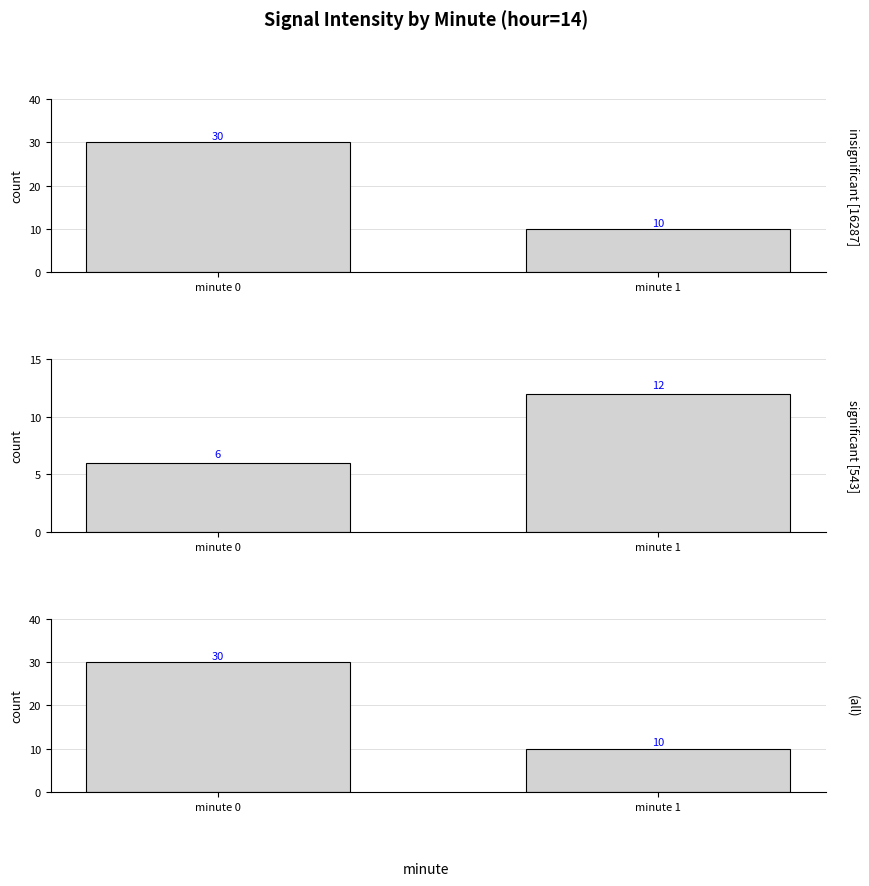

Reading left to right, list all the values displayed in this chart.

insignificant [16287]: minute 0=30	minute 1=10
significant [543]: minute 0=6	minute 1=12
(all): minute 0=30	minute 1=10